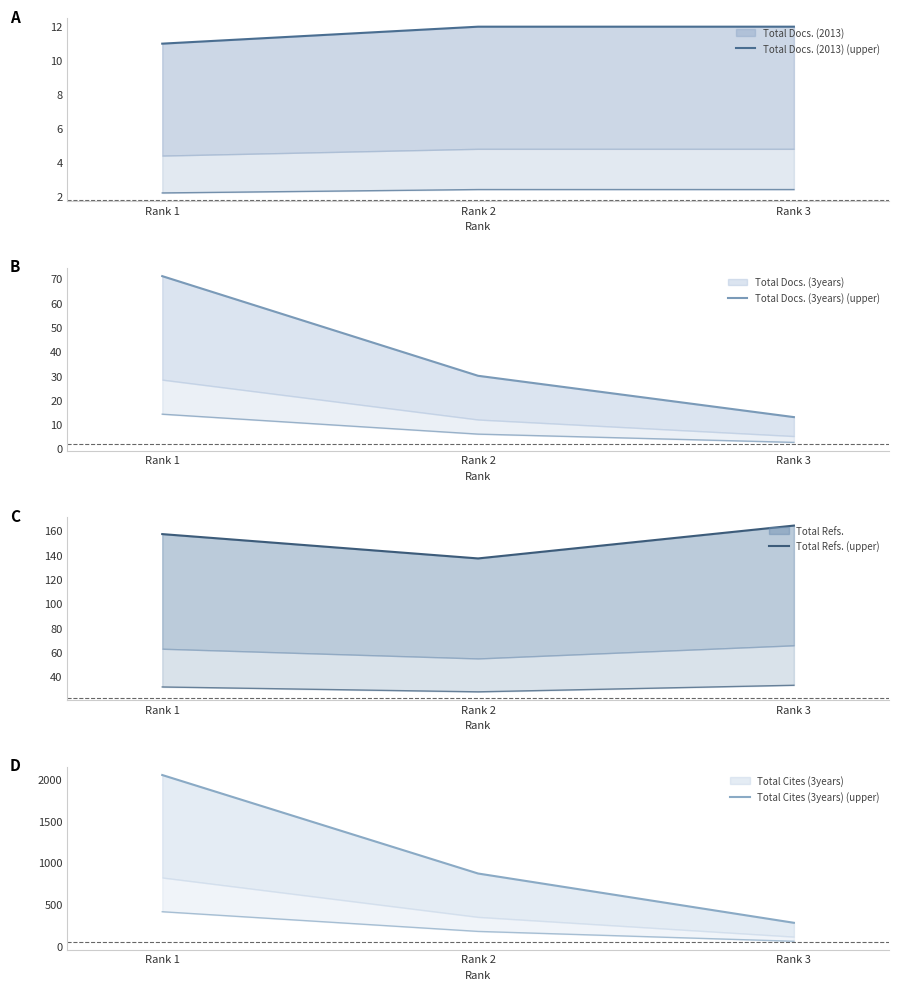

Does the chart have visible grid lines?

No